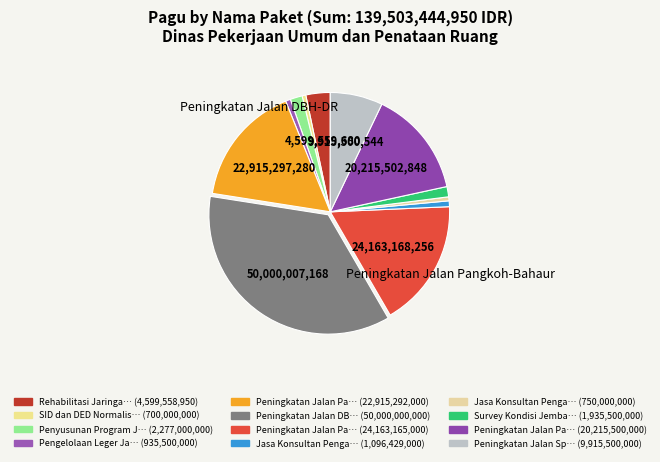

Which slice is the smallest?

SID dan DED Normalisasi Sungai